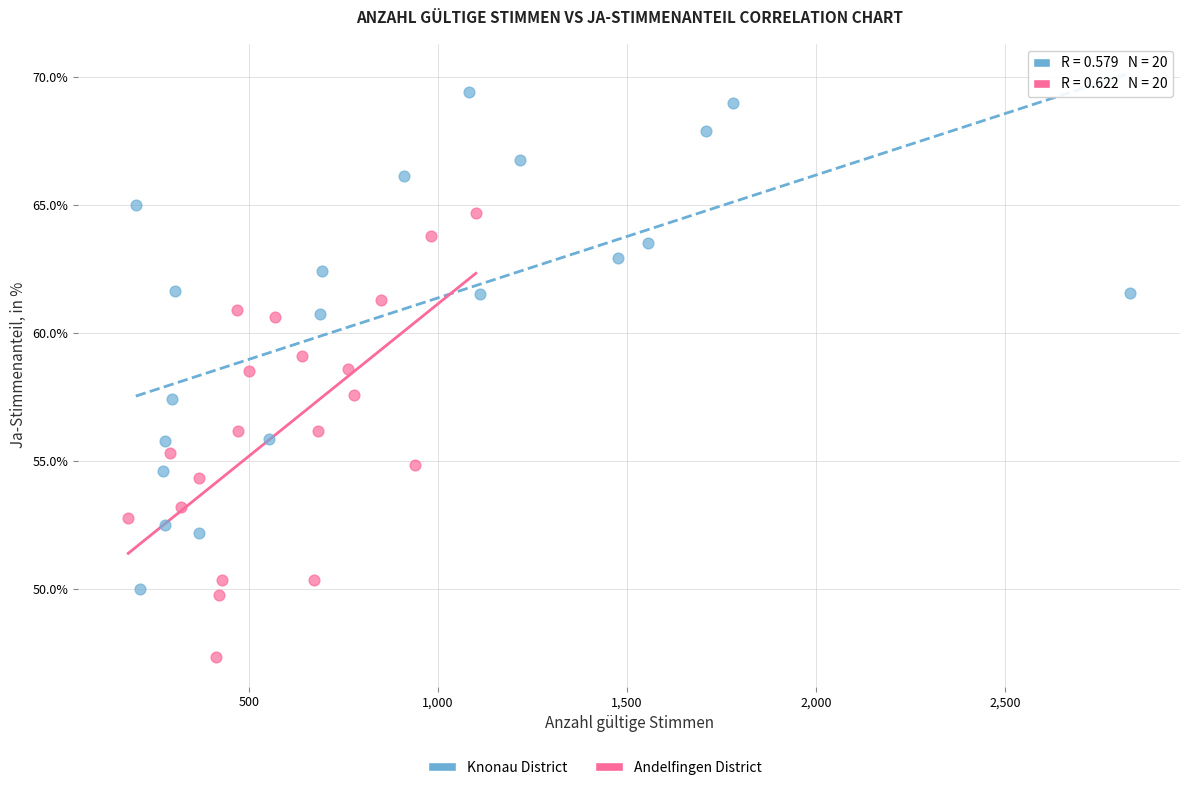

Which series has the widest spread of Y values?

Knonau District